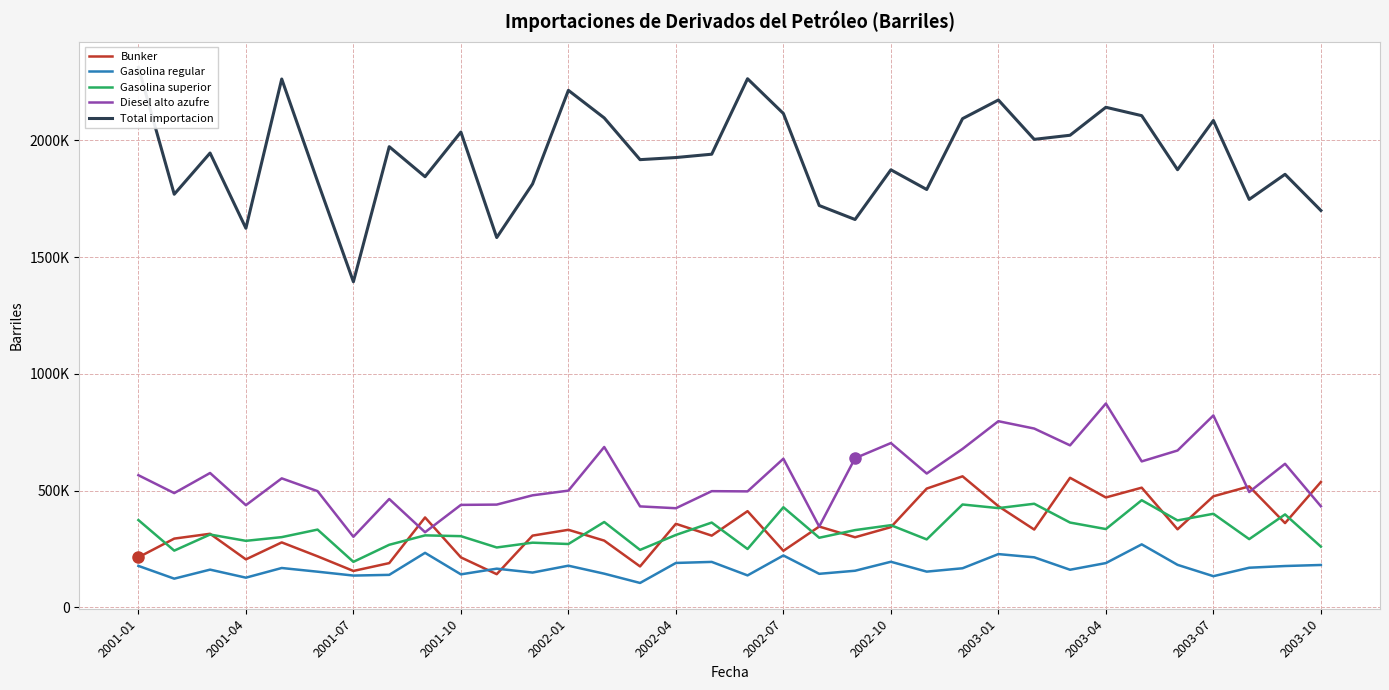

Where does the Gasolina regular series first go above 167596?

2001-01